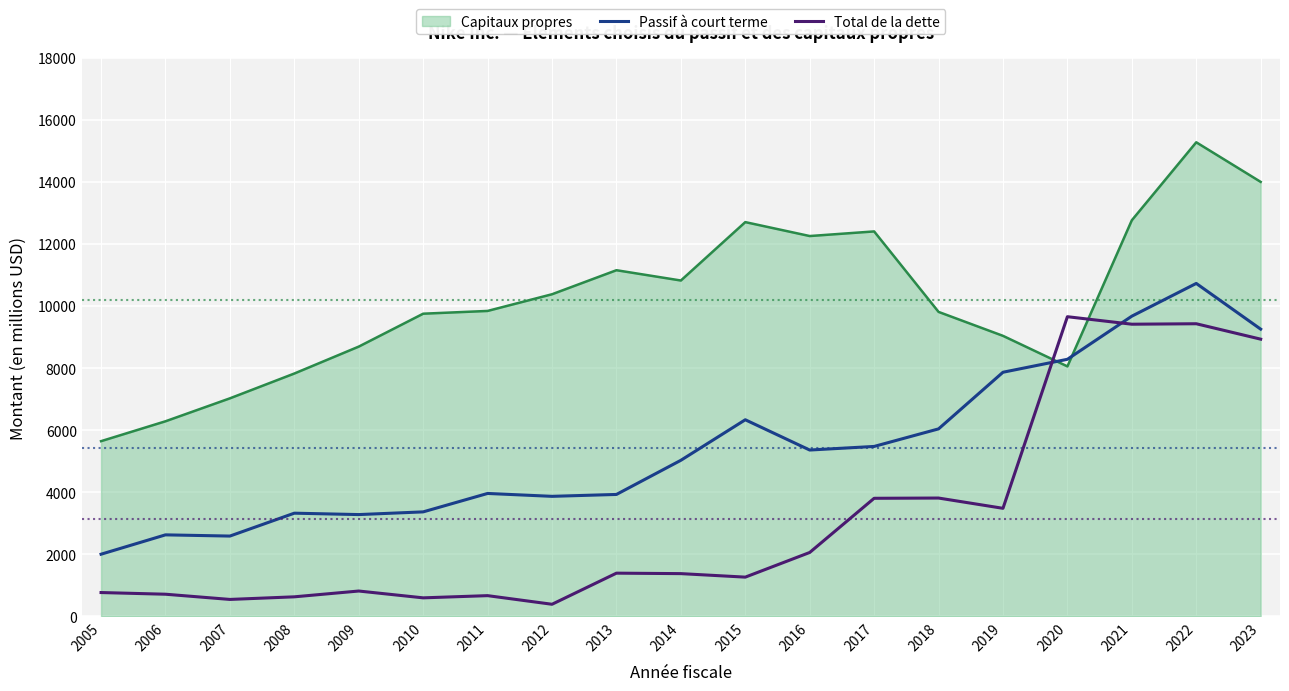

What is the smallest value displayed?

385